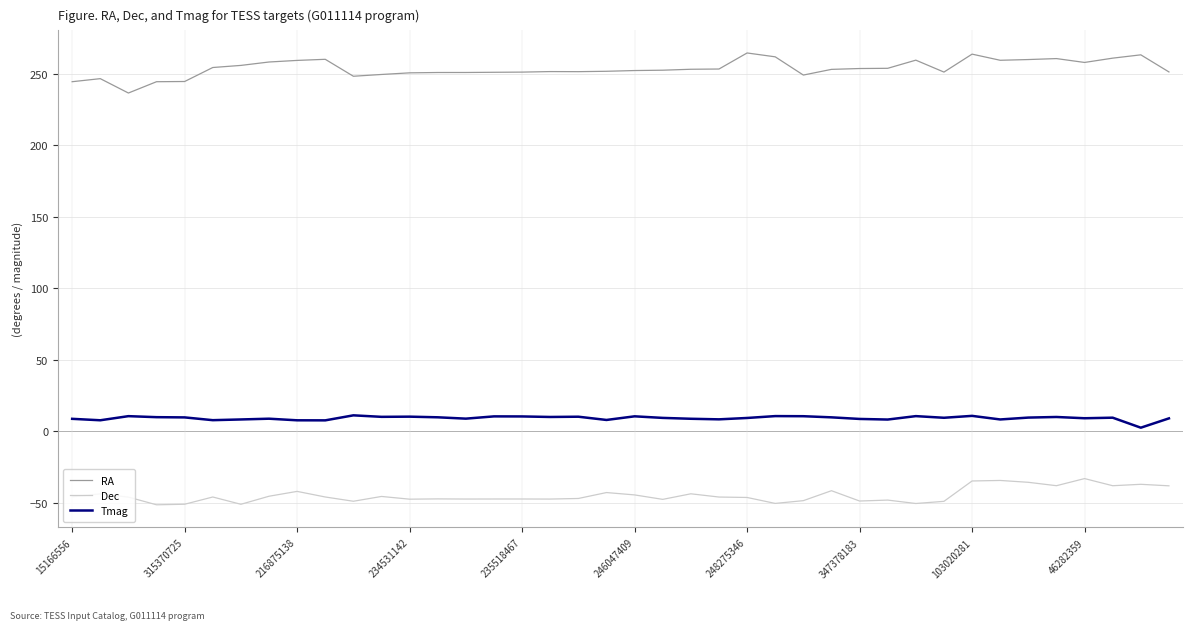

What is the greatest value displayed?

264.7